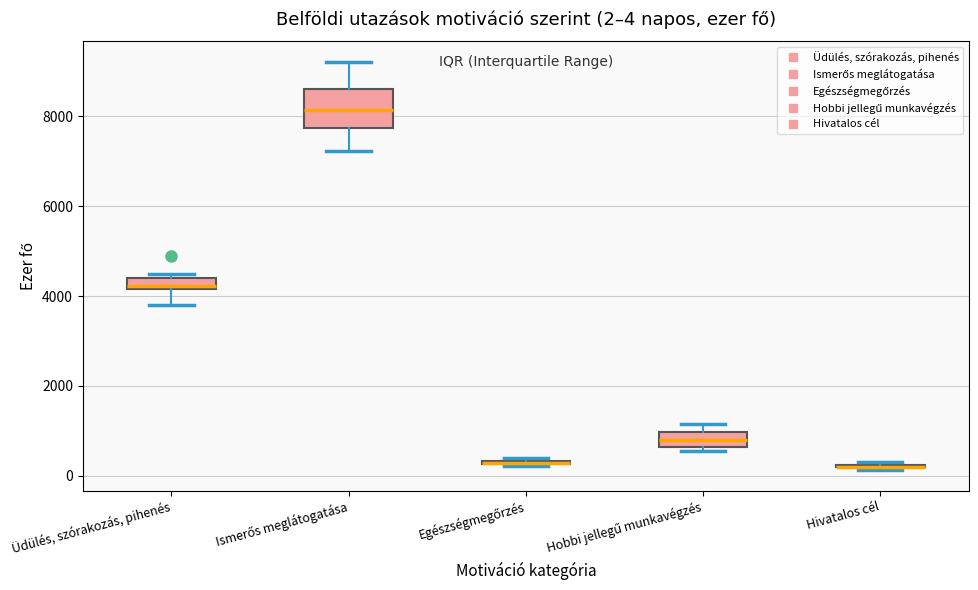

Comparing the boxes themselves (not the whiskers), which one is the tallest?

Ismerős meglátogatása